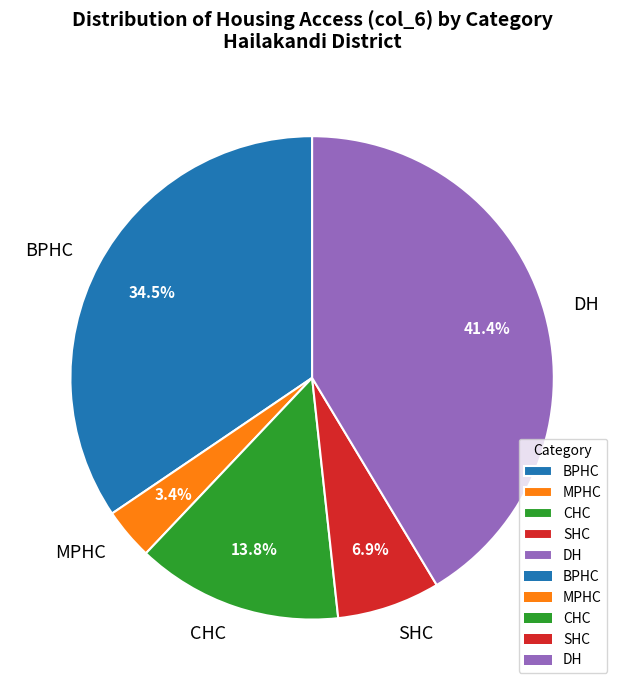

Does BPHC represent more than half of the total?

No